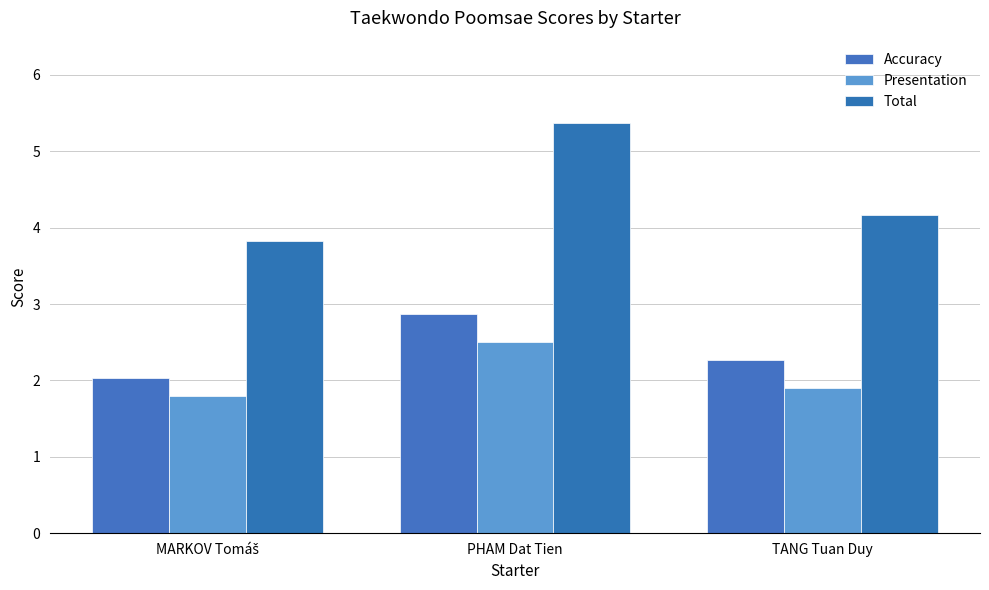

The value of Total at TANG Tuan Duy is 4.2. True or false?

True